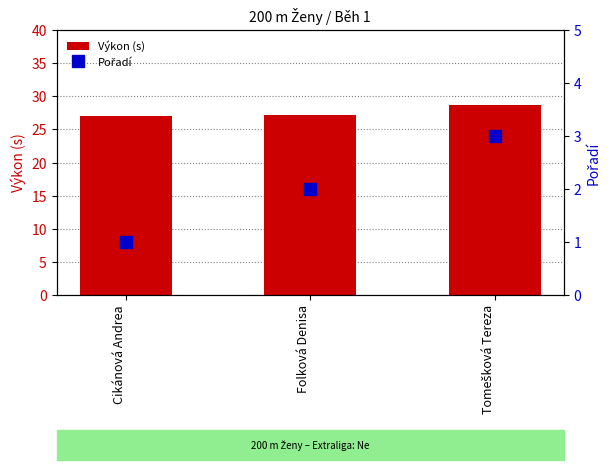

Count the number of categories in the chart.

3